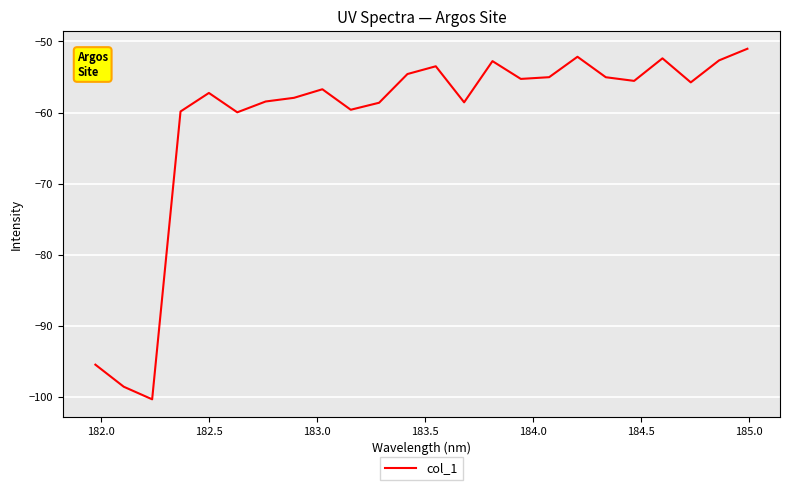

Does the chart display data point markers on the line(s)?

No